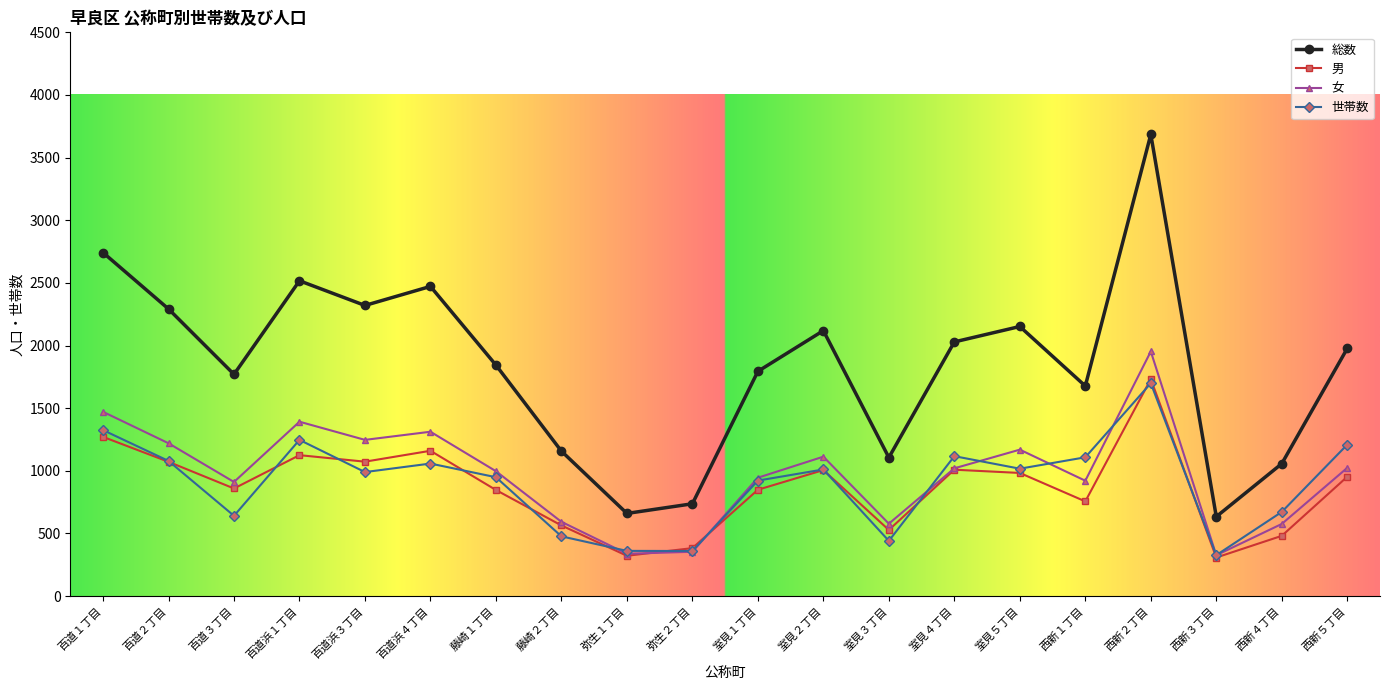

What is the minimum value for 総数?

634